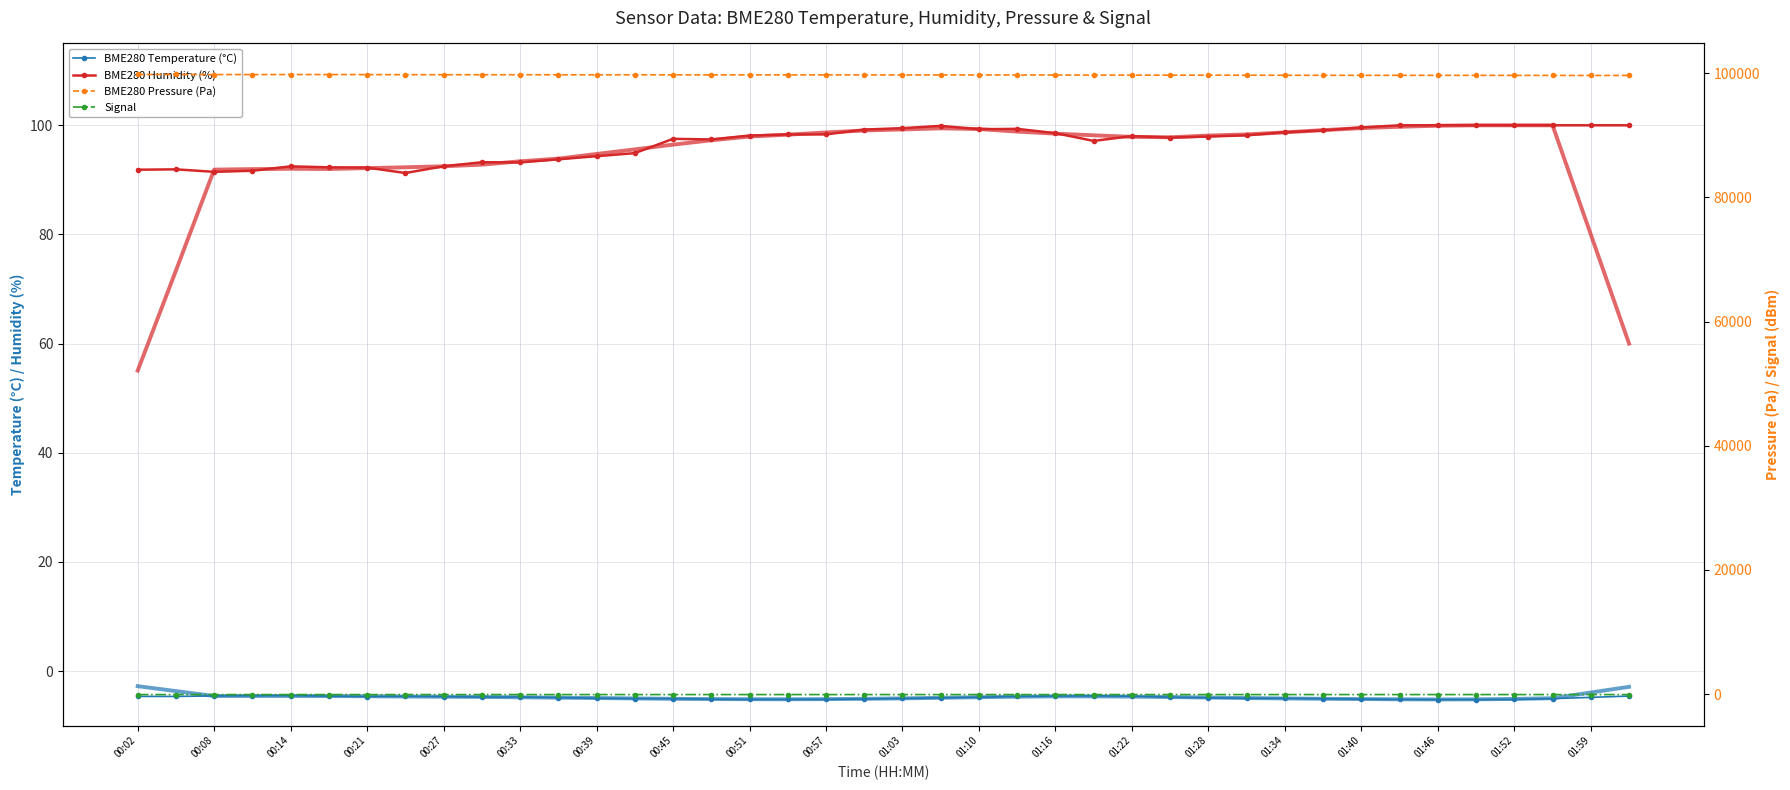

At which label does Temp trend reach its peak?

00:02